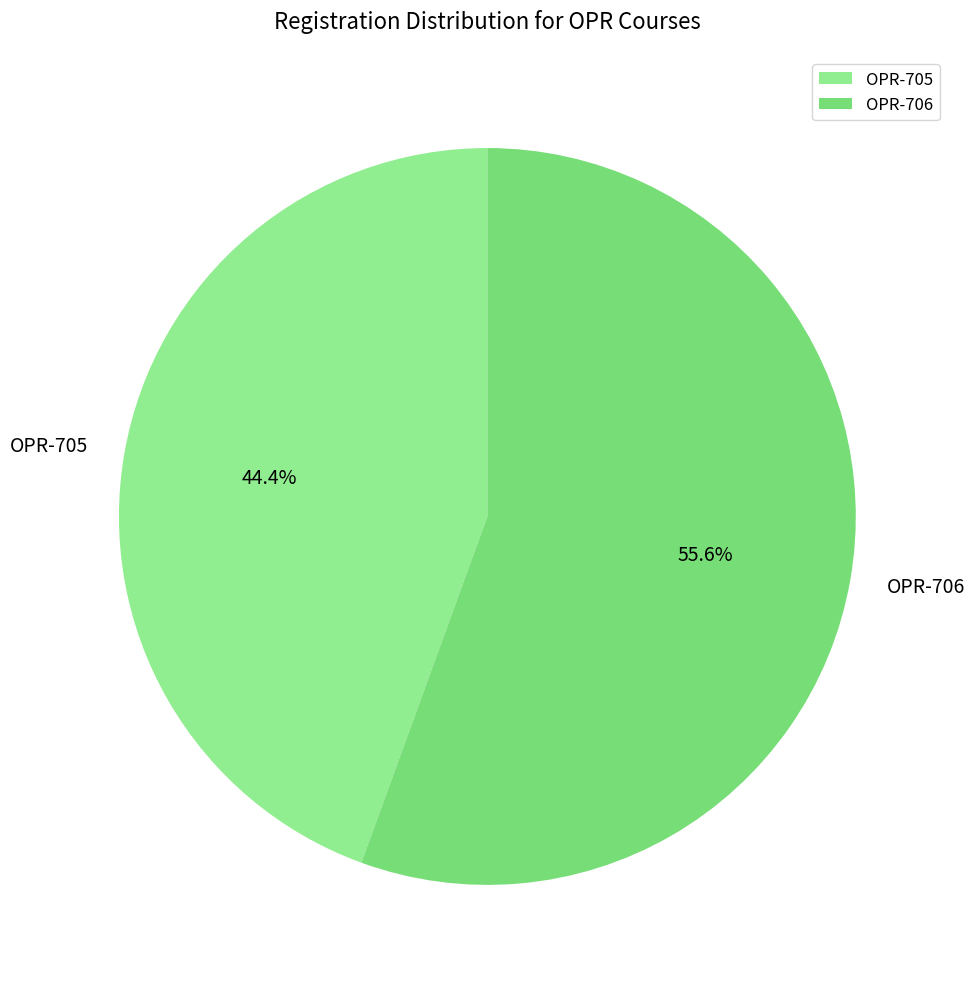

The OPR-706 slice represents 56% of the pie. True or false?

True